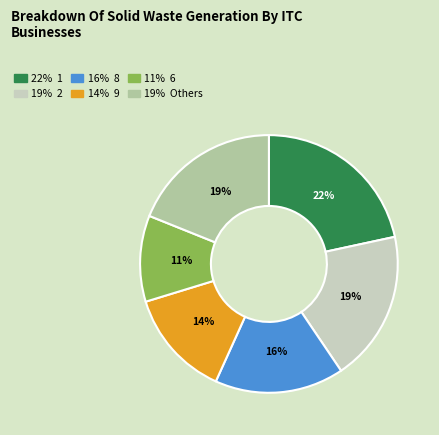

To the nearest percent, what is the difference between the largest and smallest slice percentages?

11%